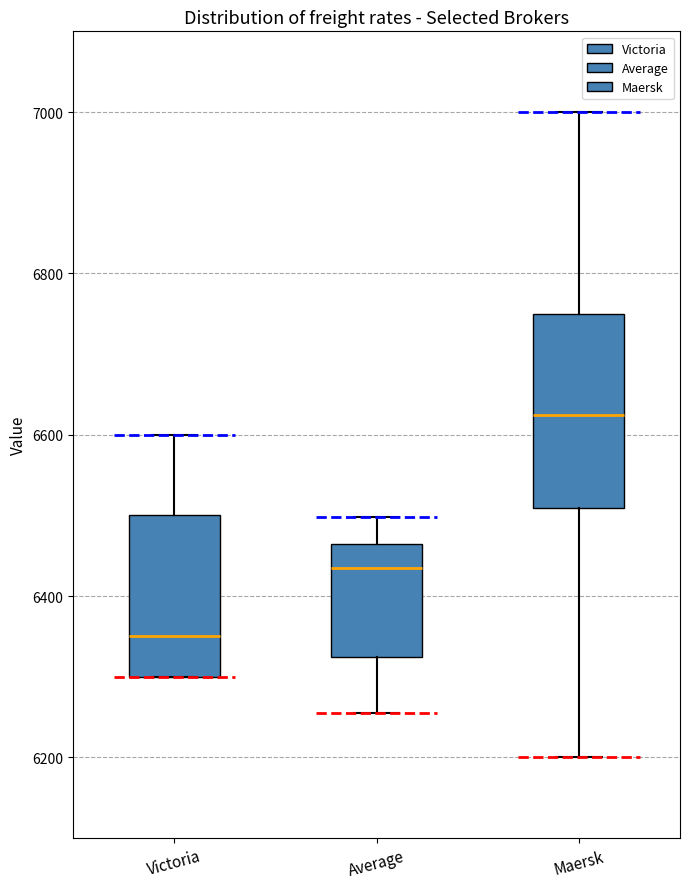

Reading left to right, transcribe this box plot: for each box, give where its median line is, the range the box spans, and where its two whiskers end, as read against the y-axis. The values are not printed on the chart, so give them approximately, as read against the axis.

Victoria: median 6360, box 6300 to 6500, whiskers 6300 to 6600
Average: median 6440, box 6320 to 6460, whiskers 6260 to 6500
Maersk: median 6620, box 6500 to 6760, whiskers 6200 to 7000